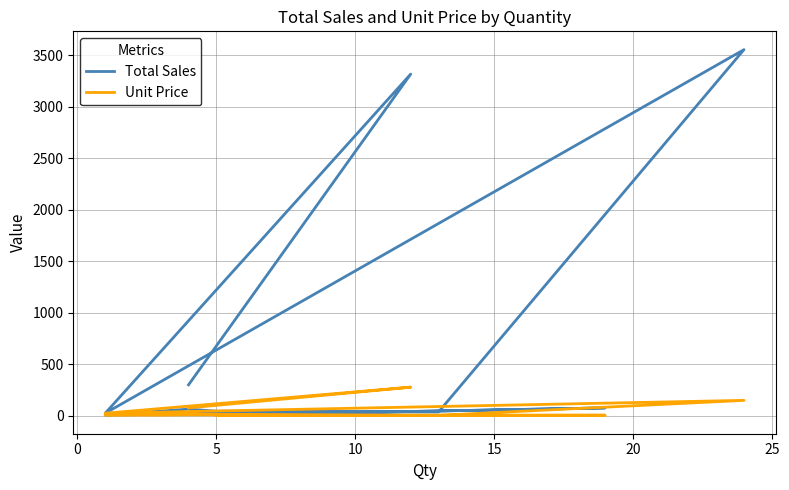

How many distinct data groups are displayed?

2